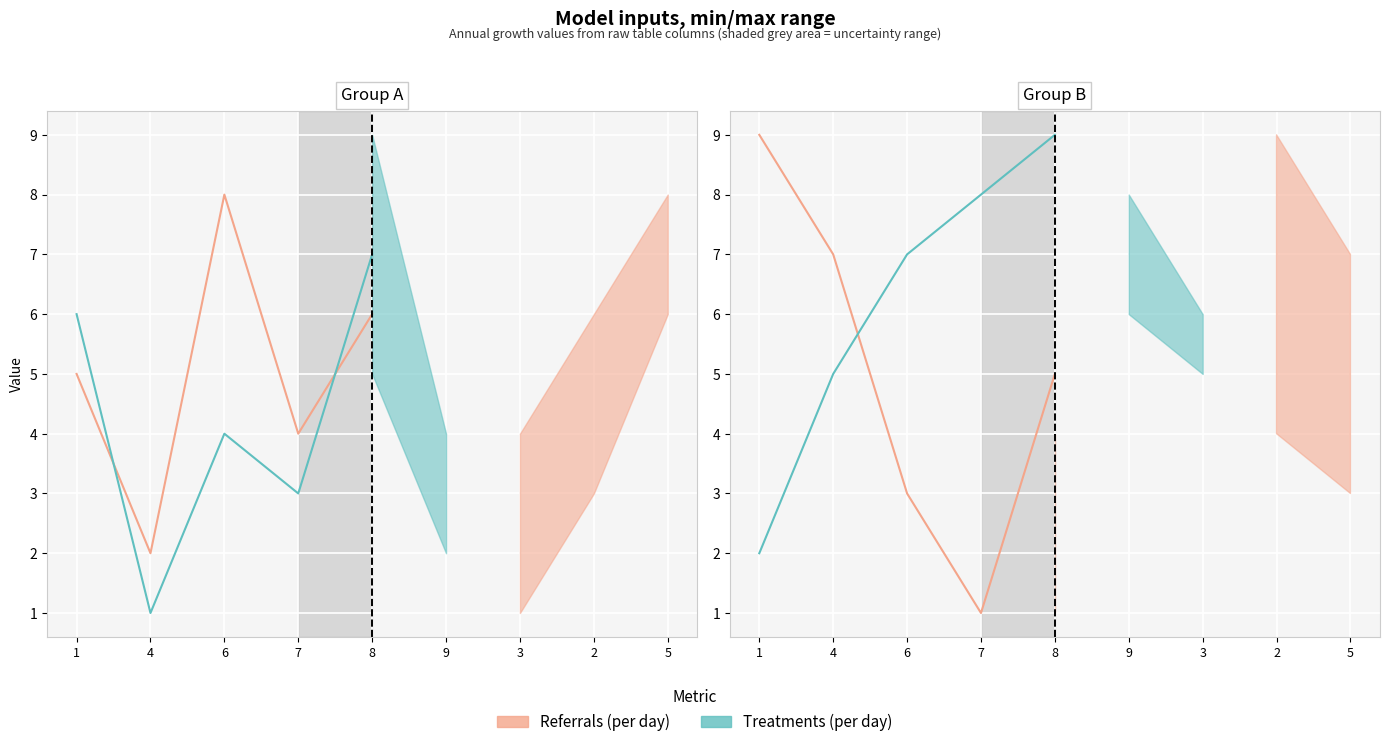

What is the average value of the Referrals (per day) series?

5